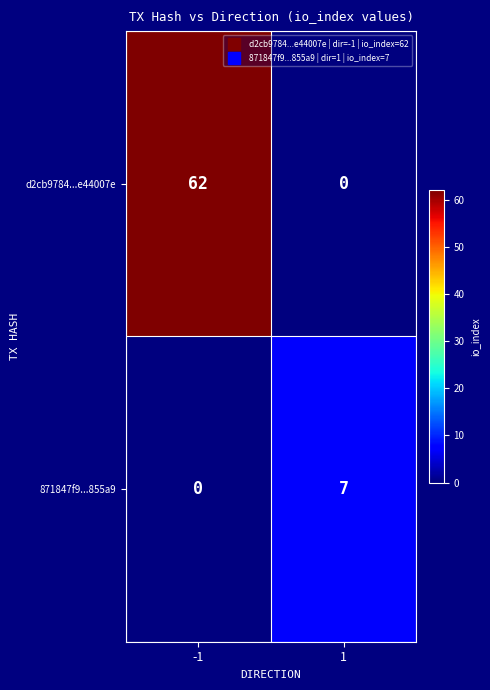

Reading left to right, extract all data points from this chart.

d2cb9784...e44007e: -1=62	1=0
871847f9...855a9: -1=0	1=7